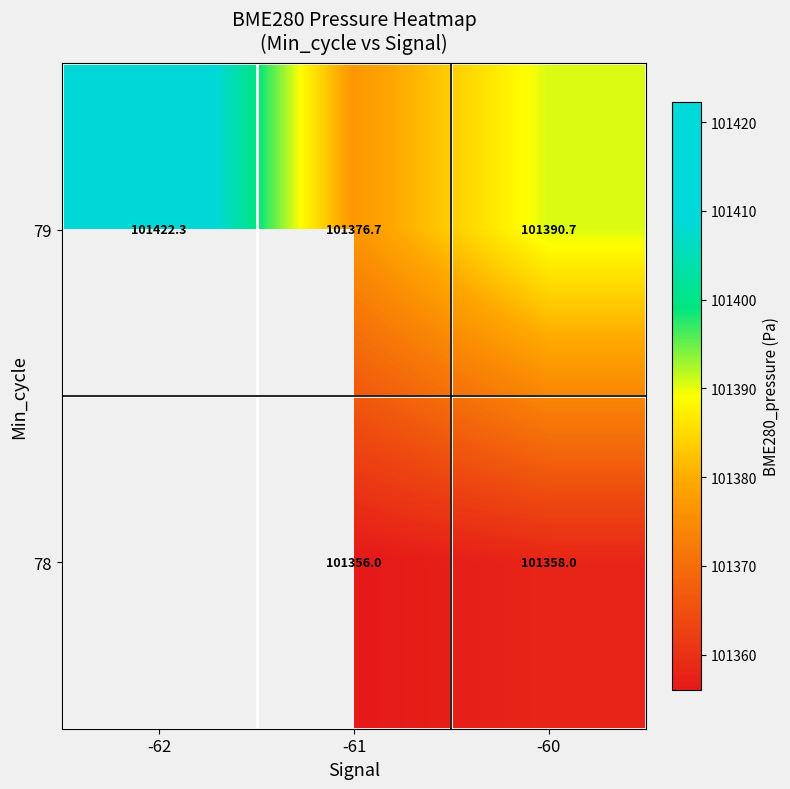

What is the difference between the maximum and minimum values in the 79 series?

45.6